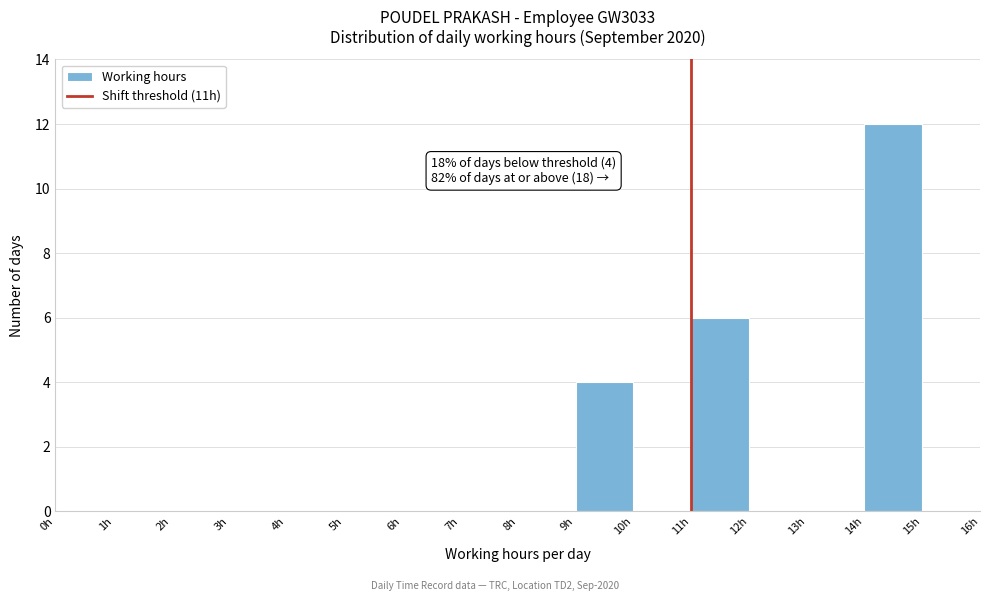

Which range on the x-axis has the tallest bar?

14 to 15